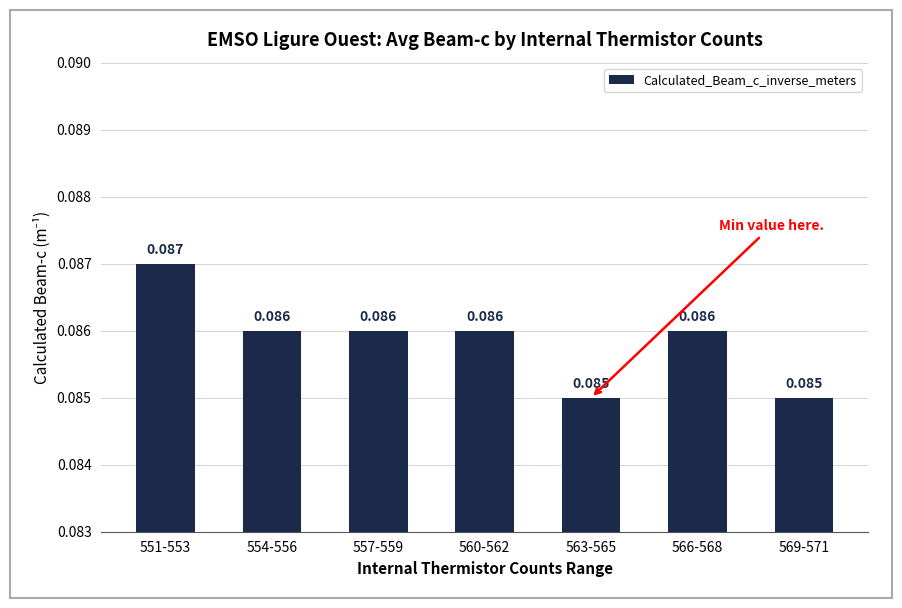

Are the bars grouped side by side (vs. stacked)?

No